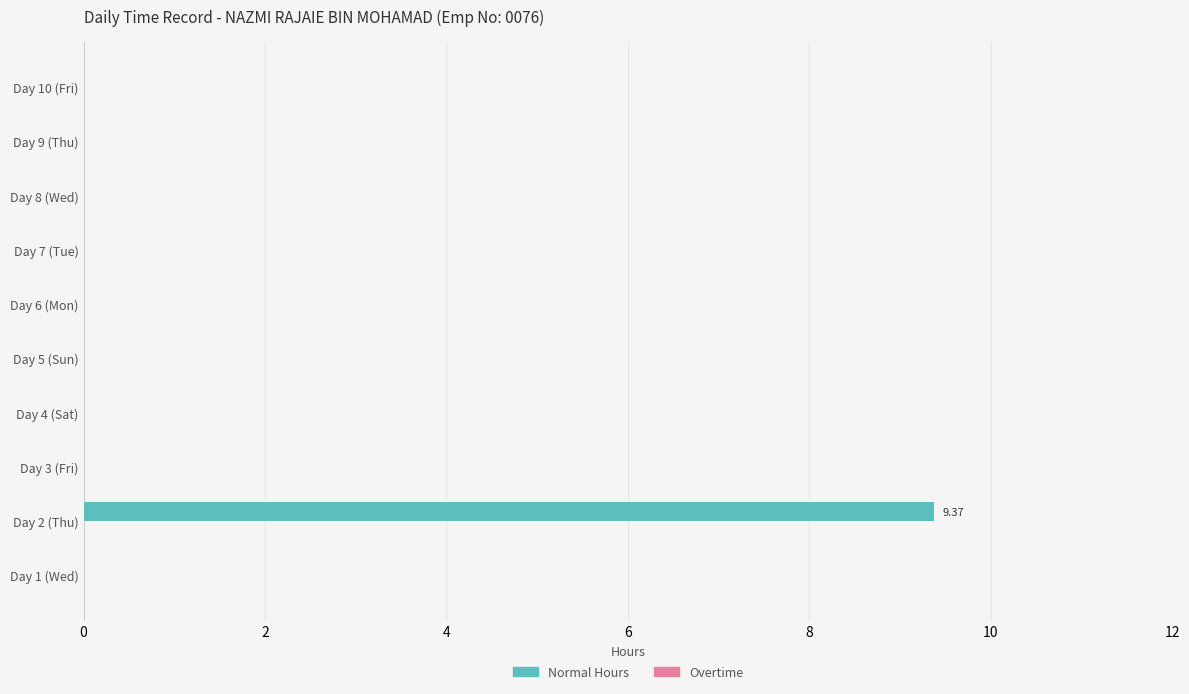

What is the sum of all values?

9.4